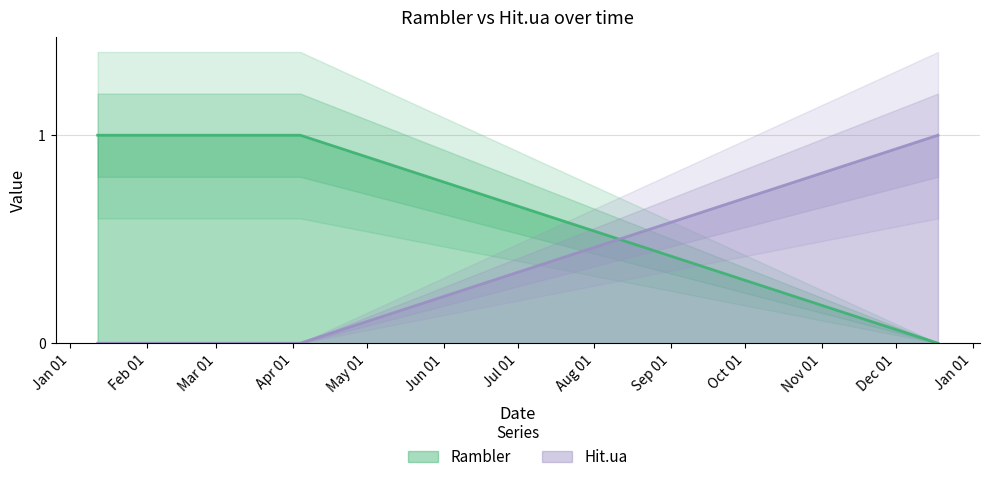

Does the chart display data point markers on the line(s)?

No